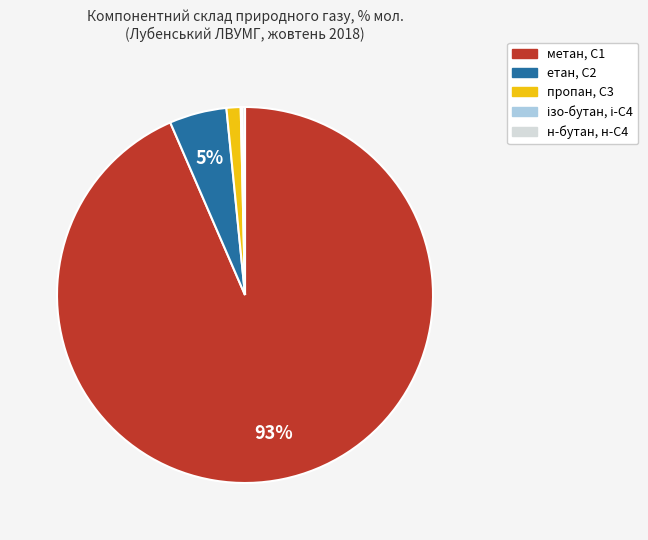

To the nearest percent, what is the average slice percentage?

20%